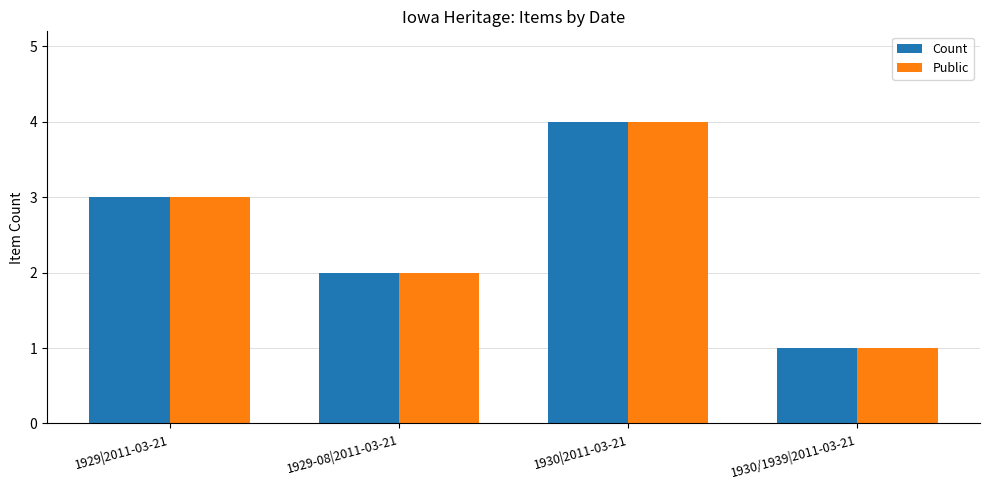

What is the sum of all Count values?

10